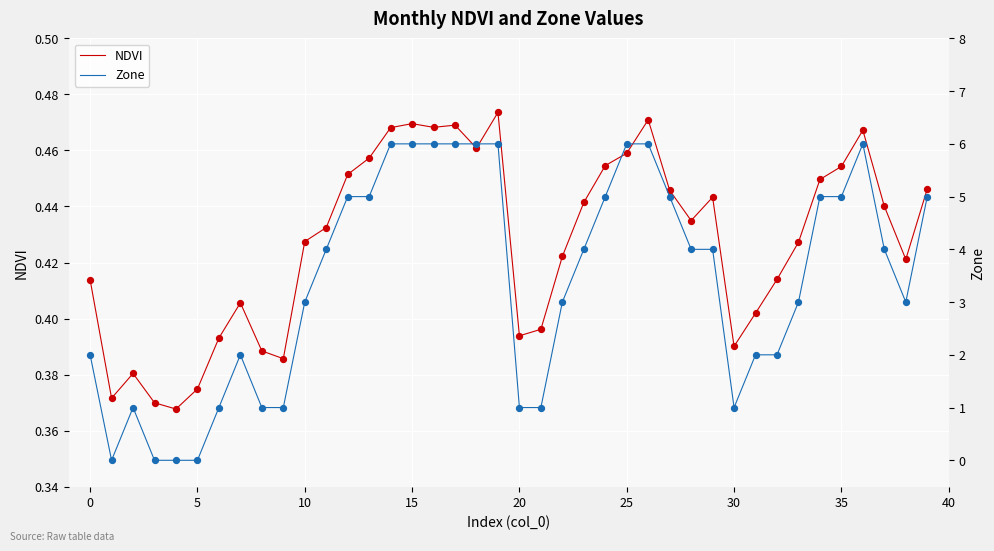

What is the total value across all series at 31?

2.4